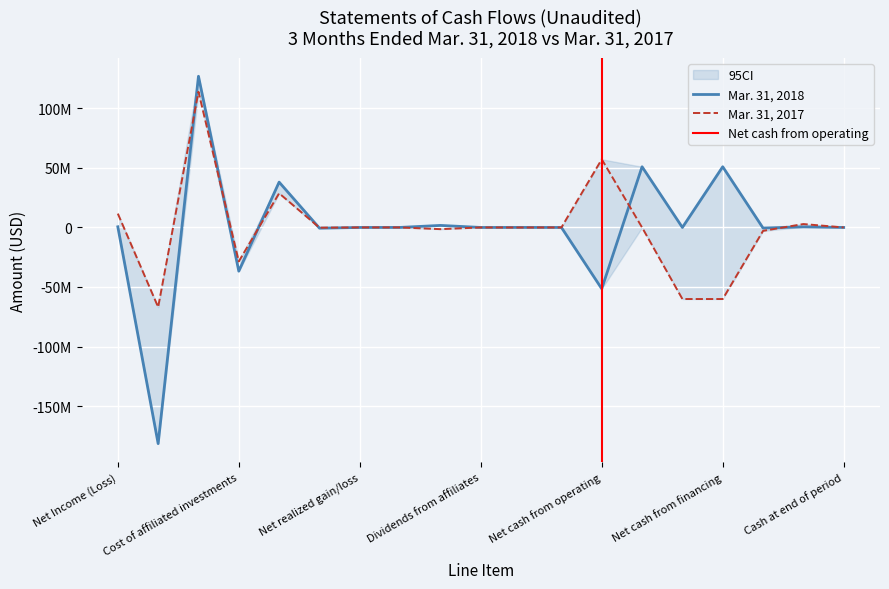

Which category has the lowest value across all series?

Cost of securities purchased